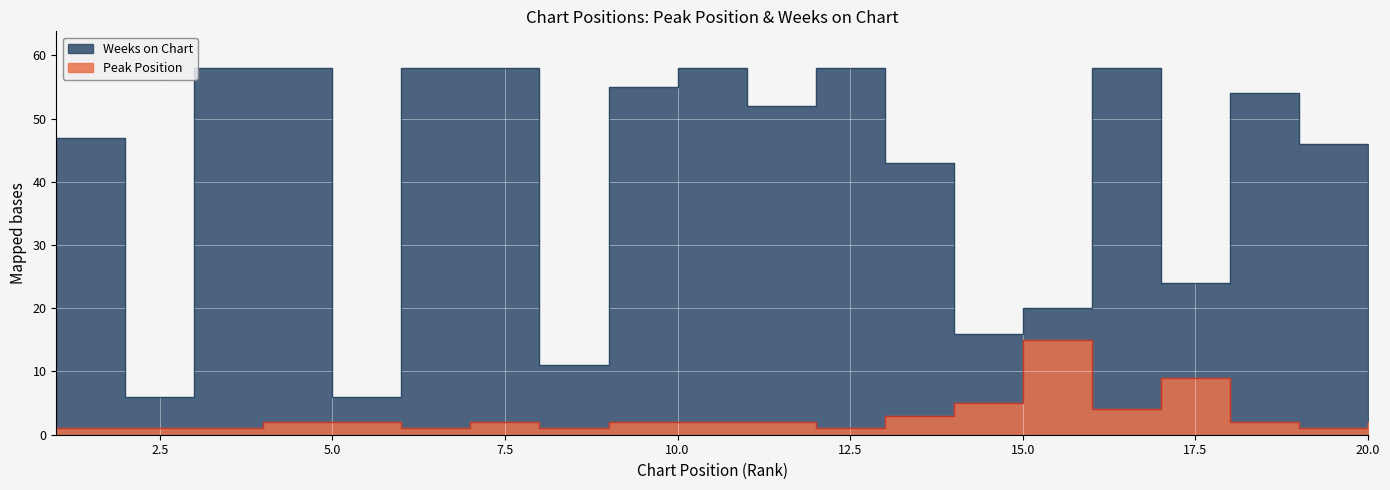

In Peak Position, how many points are higher than both neighbors (excluding endpoints)?

3